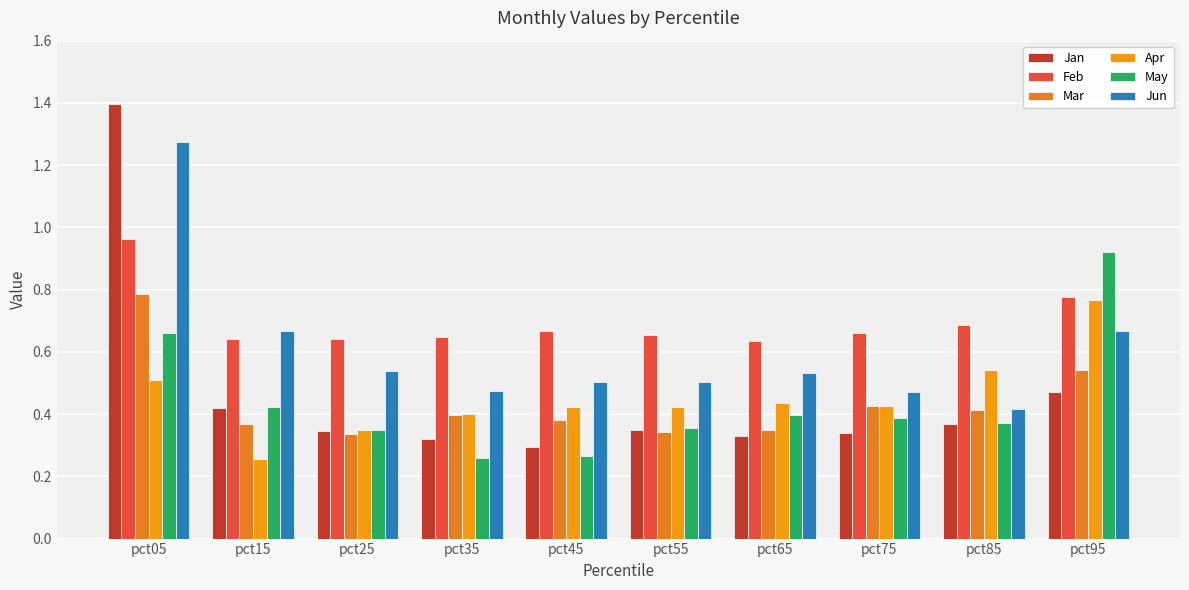

Which series has the largest range (max minus min)?

Jan